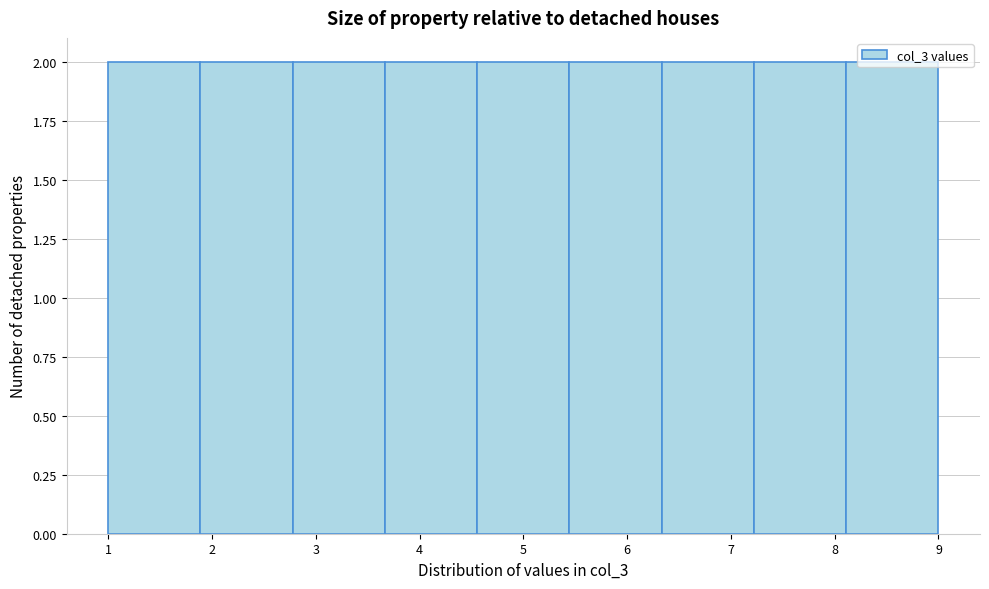

Reading left to right, transcribe this chart: for each bar, give the range it covers on the x-axis and its height. Neither the bar edges nor the heights are printed on the chart, so give them approximately, as read against the axes.

1.0 to 1.9: 2
1.9 to 2.8: 2
2.8 to 3.7: 2
3.7 to 4.6: 2
4.6 to 5.4: 2
5.4 to 6.3: 2
6.3 to 7.2: 2
7.2 to 8.1: 2
8.1 to 9.0: 2